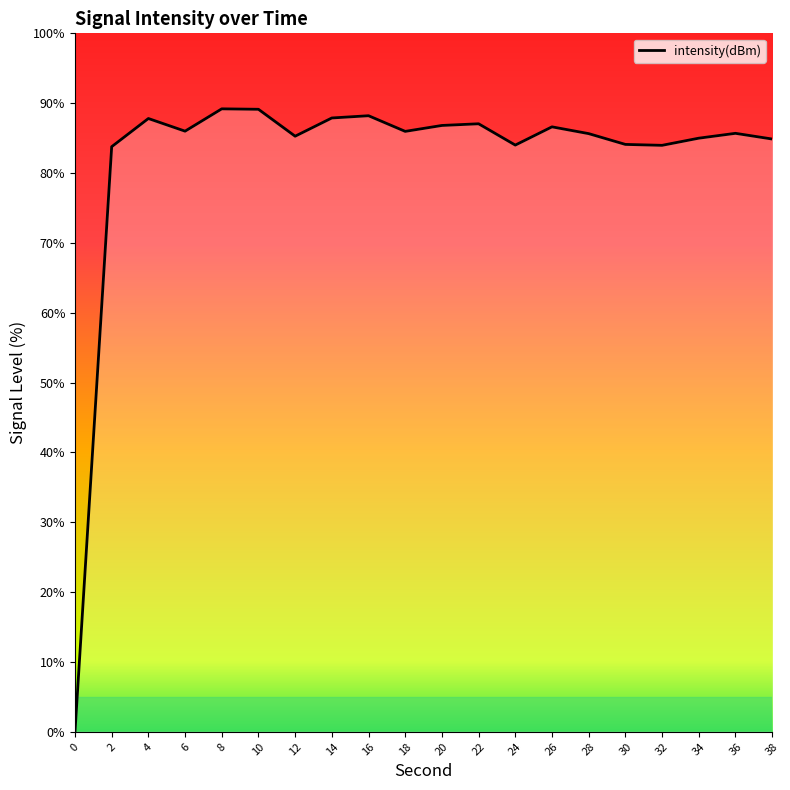

What is the change in value from 8 to 36?

-3.5